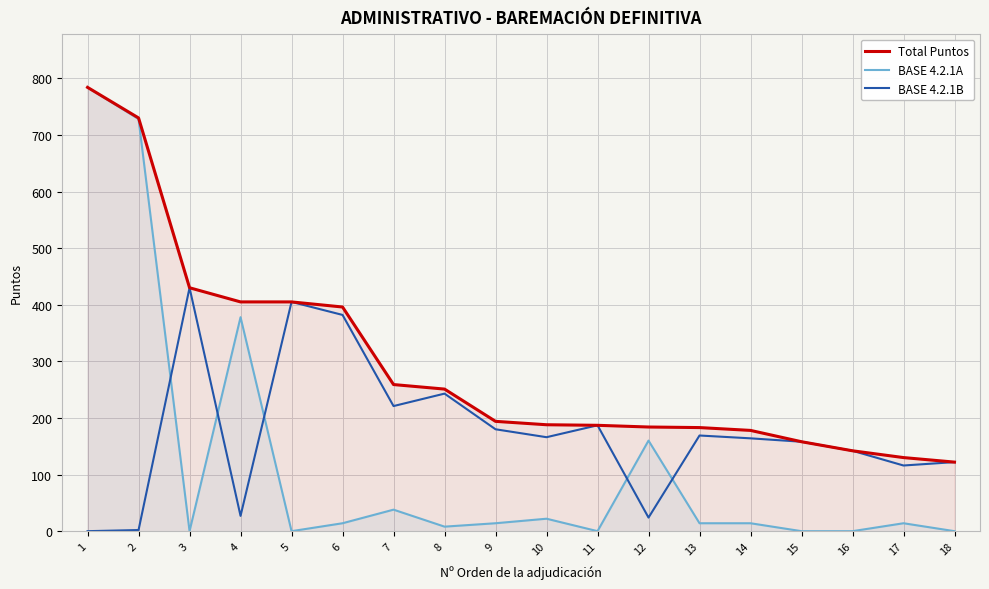

Does the chart display data point markers on the line(s)?

No